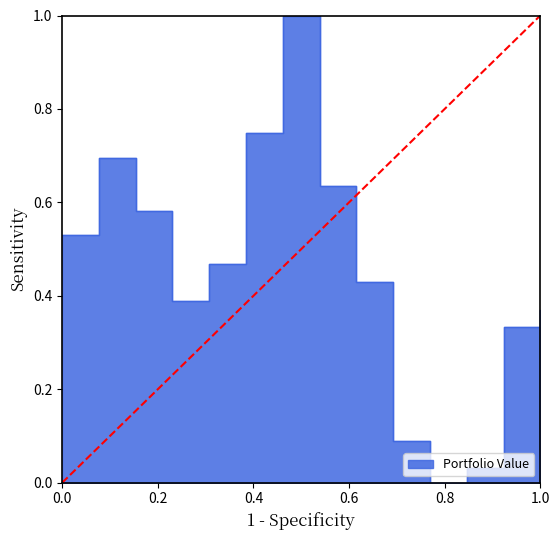

How many data points are above 0?

13